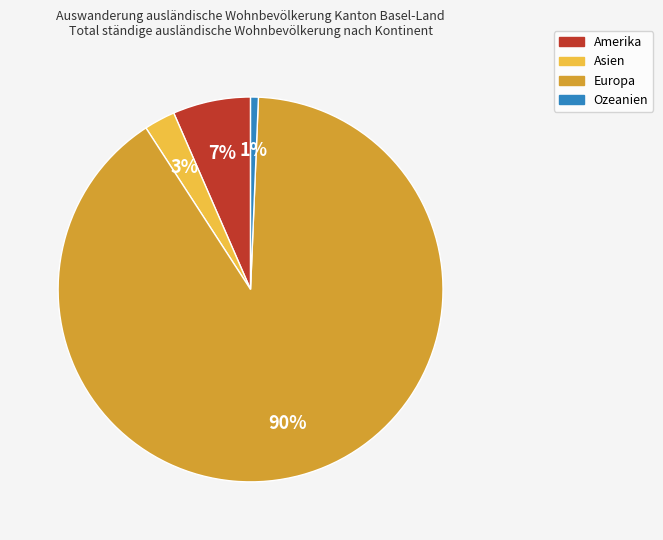

What is the largest slice in the pie chart?

Europa